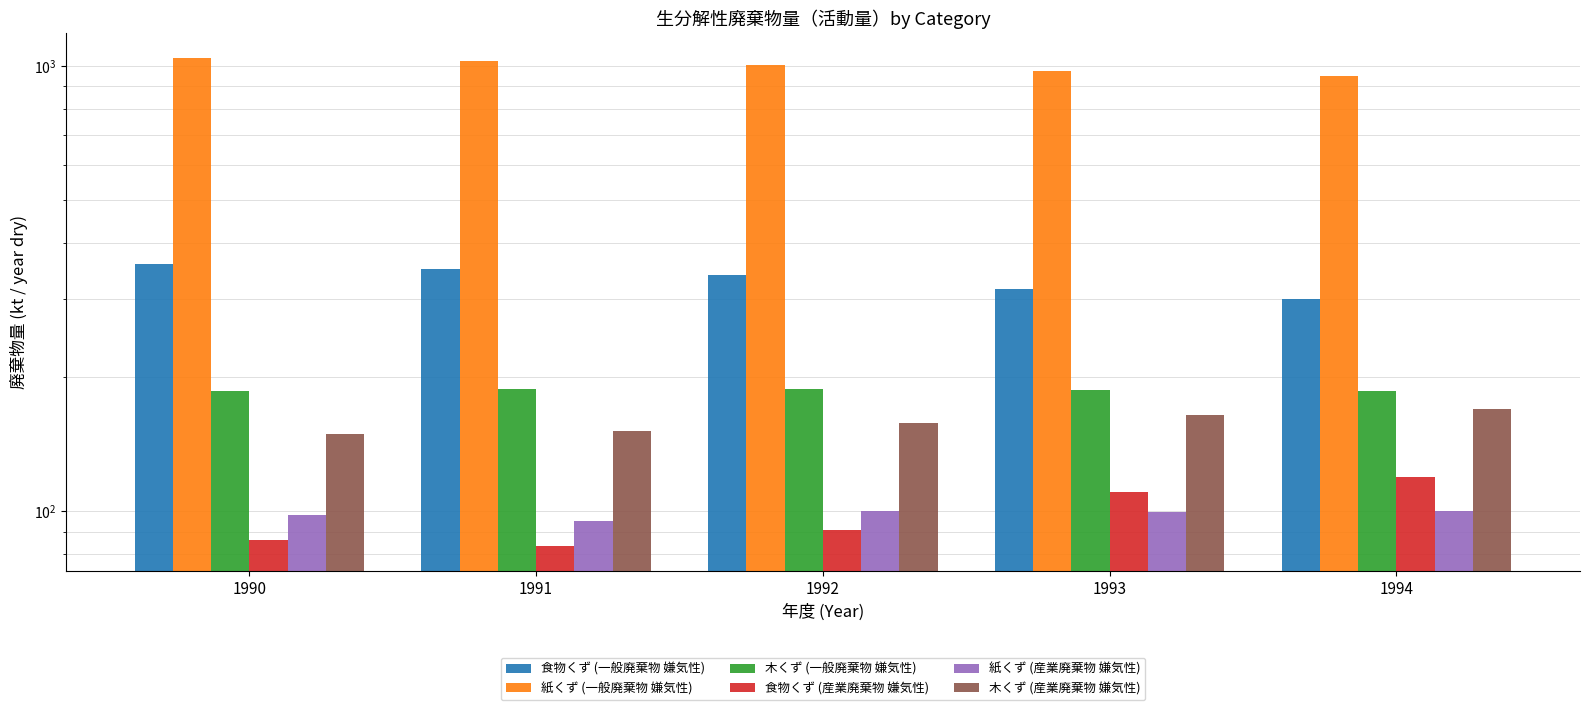

How many groups of bars are there?

5